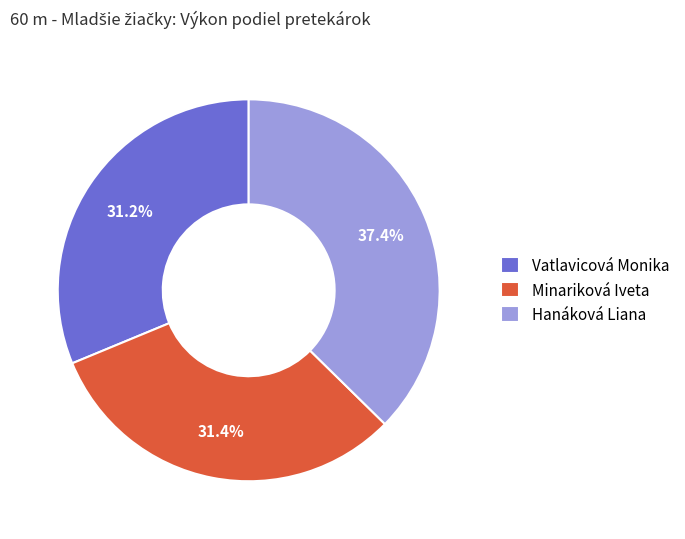

Which slice is the largest?

Hanáková Liana